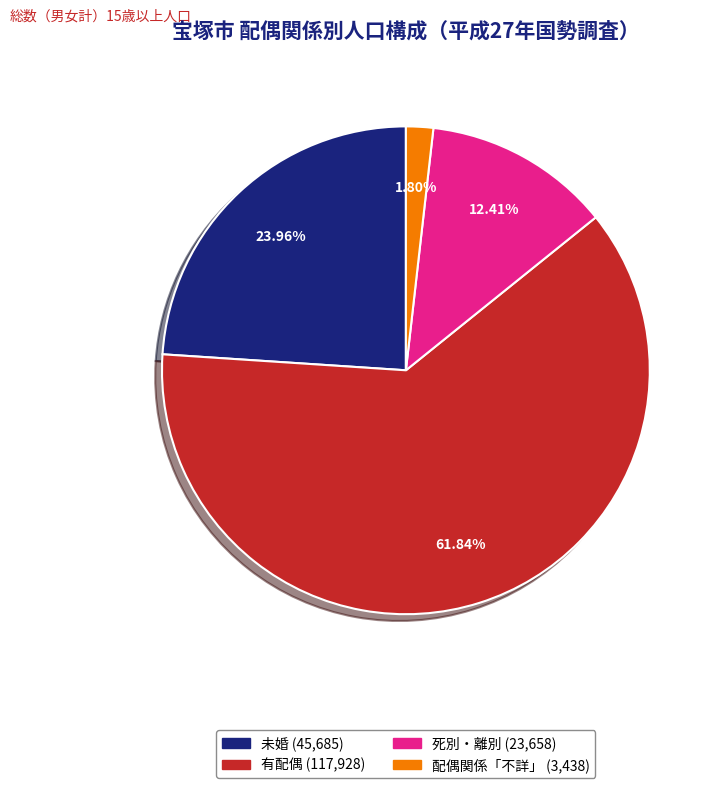

Does any single category account for the majority?

Yes